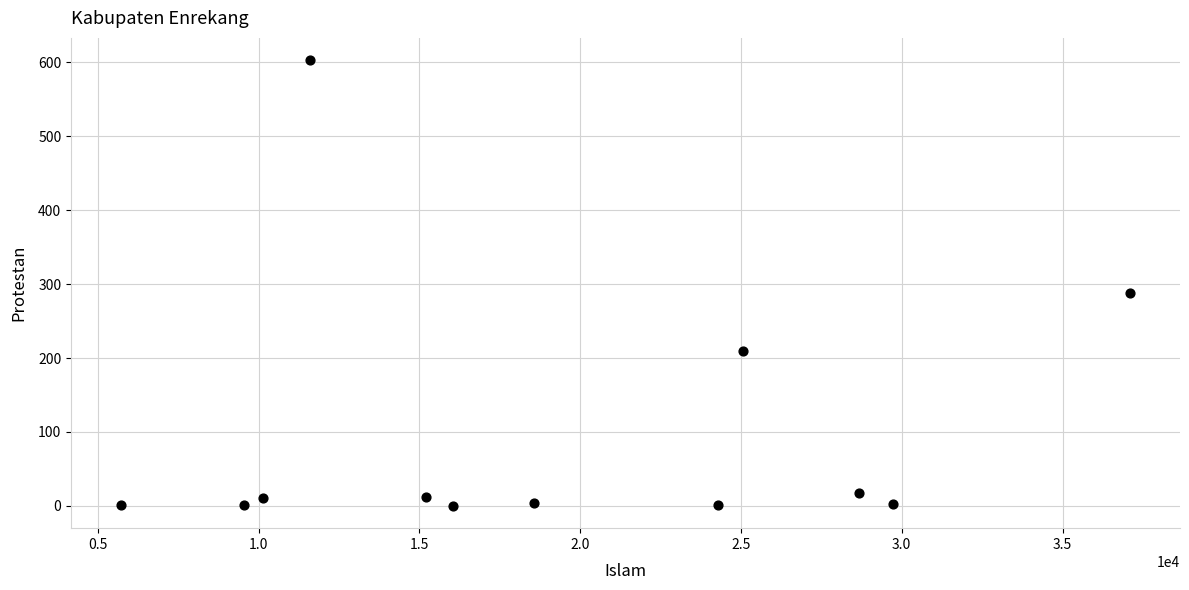

What is the average Y value?

96